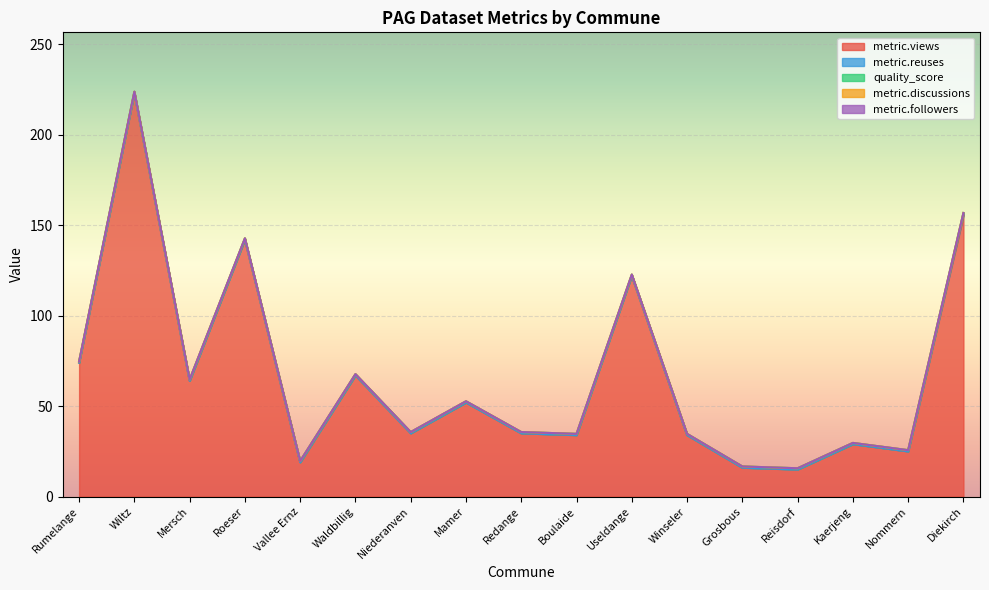

The value of metric.discussions at Reisdorf is 0.0. True or false?

True